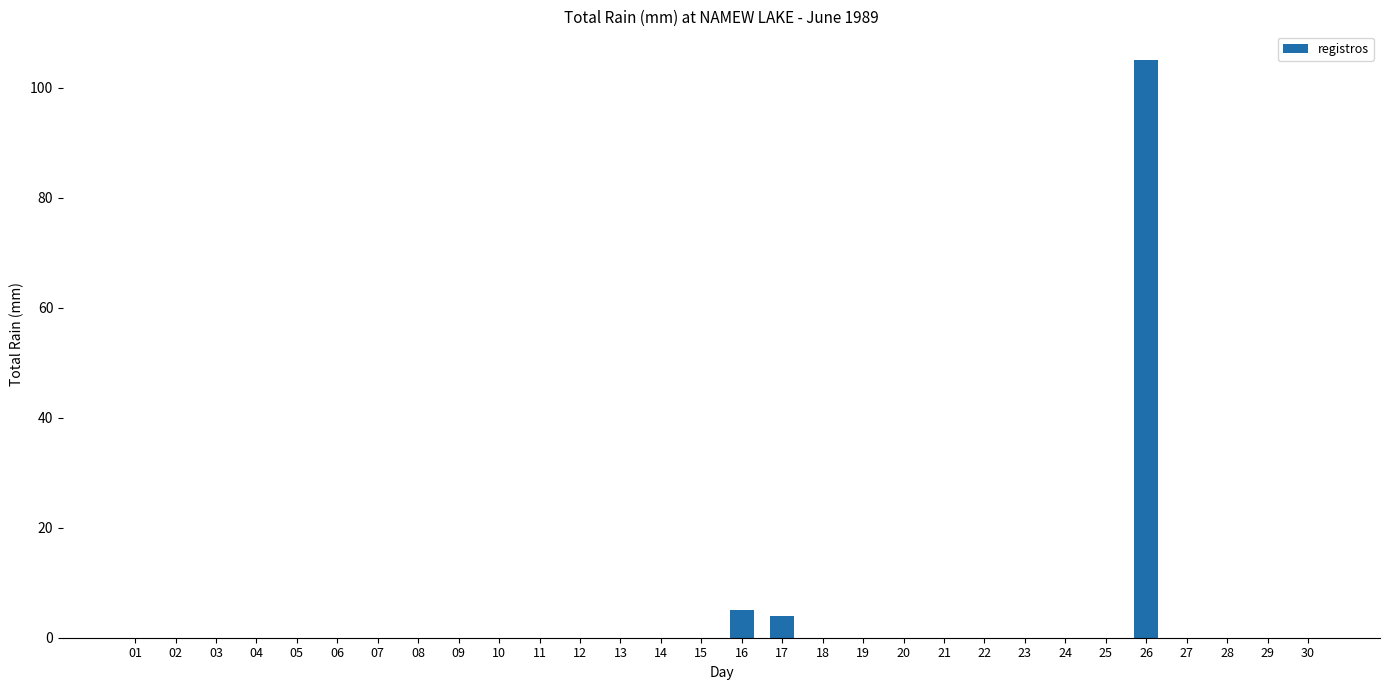

What is the maximum value shown in the chart?

105